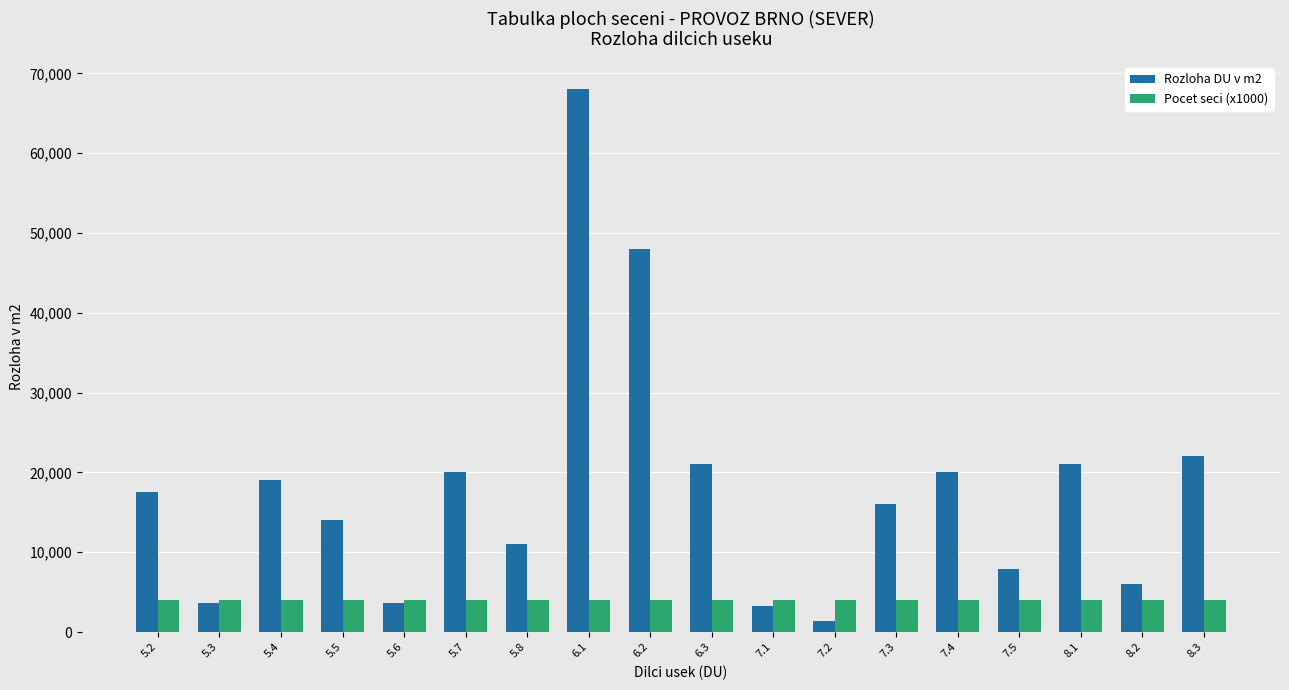

What is the difference between the Rozloha DU v m2 values at 7.1 and 5.2?

14200